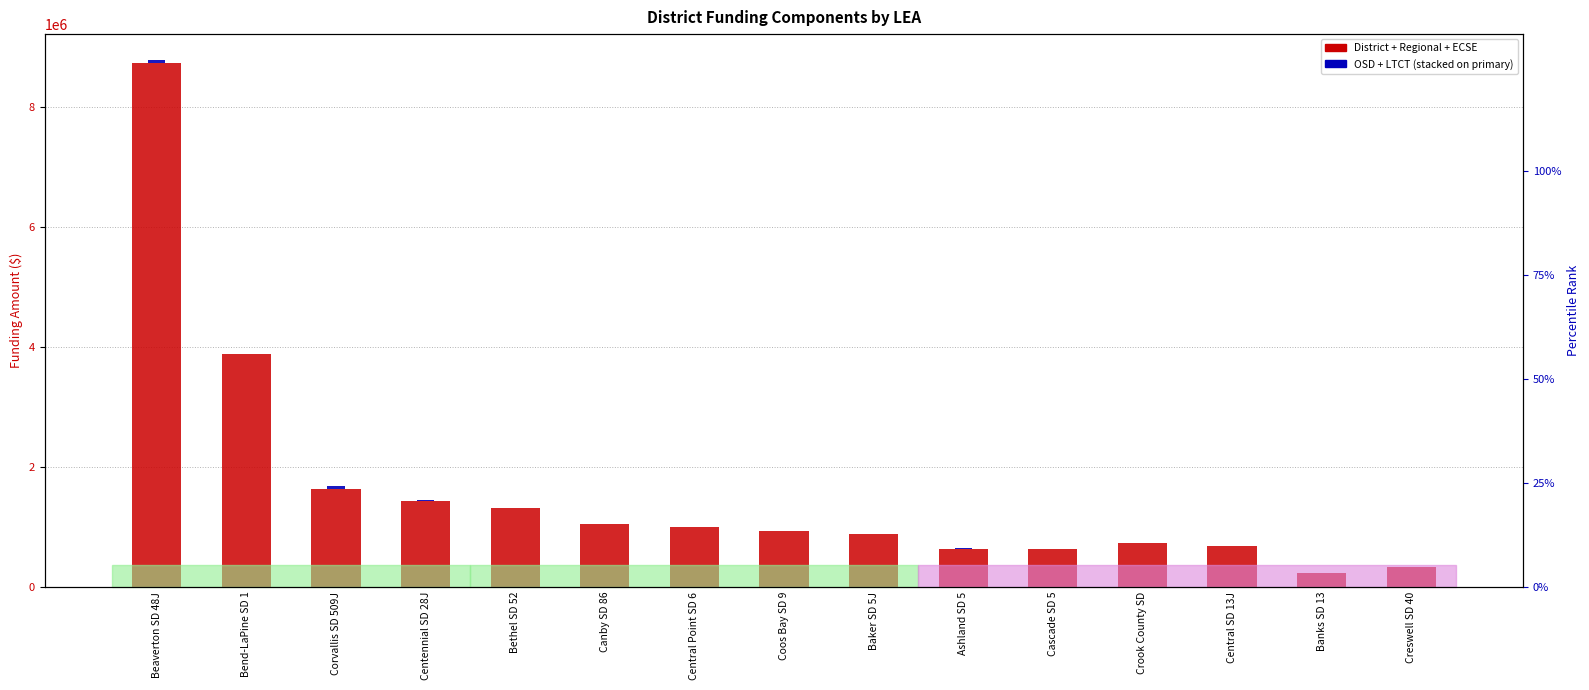

What is the label of the 12th bar from the left?

Crook County SD